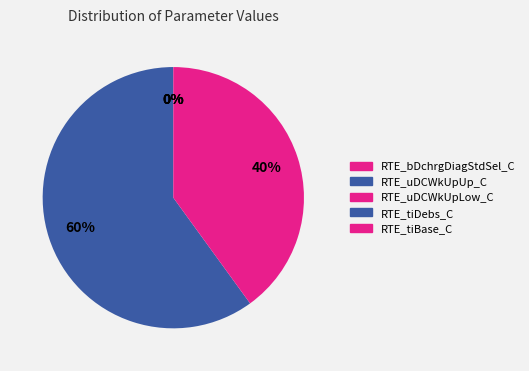

Which category accounts for the majority?

RTE_uDCWkUpUp_C